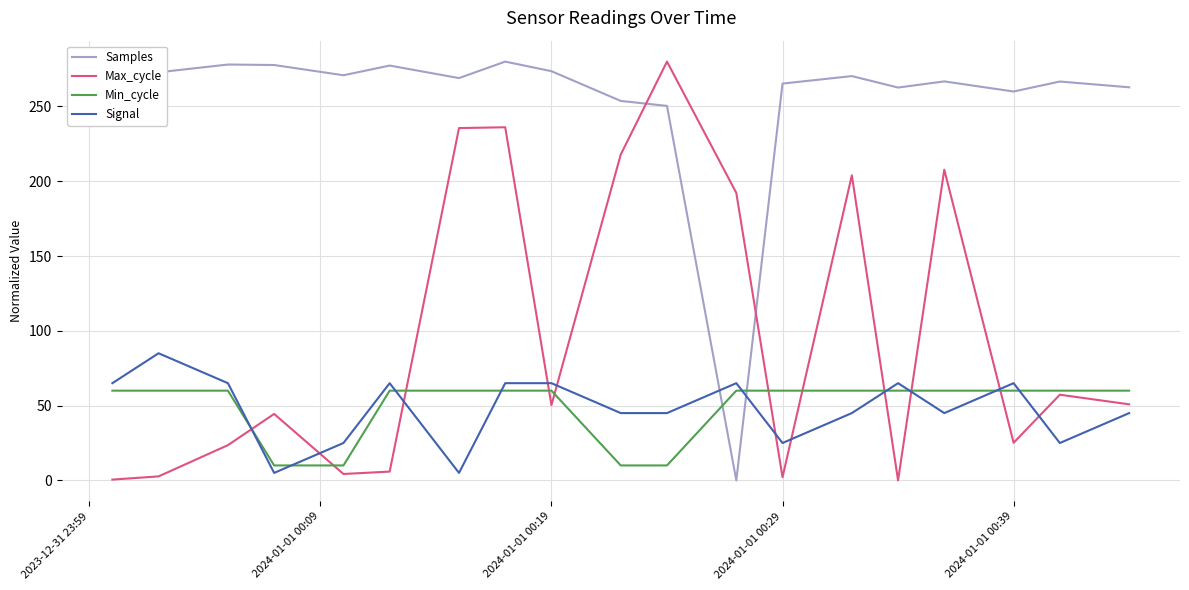

True or false: Signal and Min_cycle intersect in this chart.

True